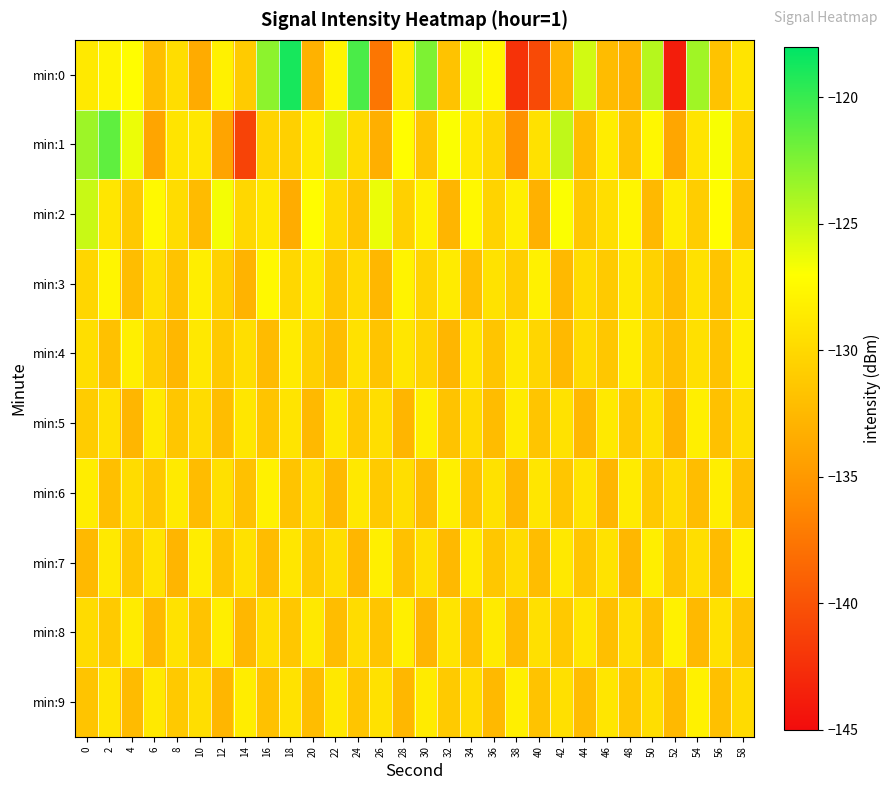

Rank the series by their maximum value, from lowest to highest.

min:4, min:5, min:6, min:7, min:8, min:9, min:3, min:2, min:1, min:0